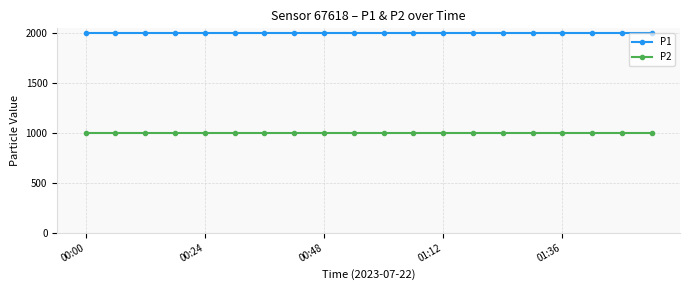

List the series in order of their peak value, highest first.

P1, P2